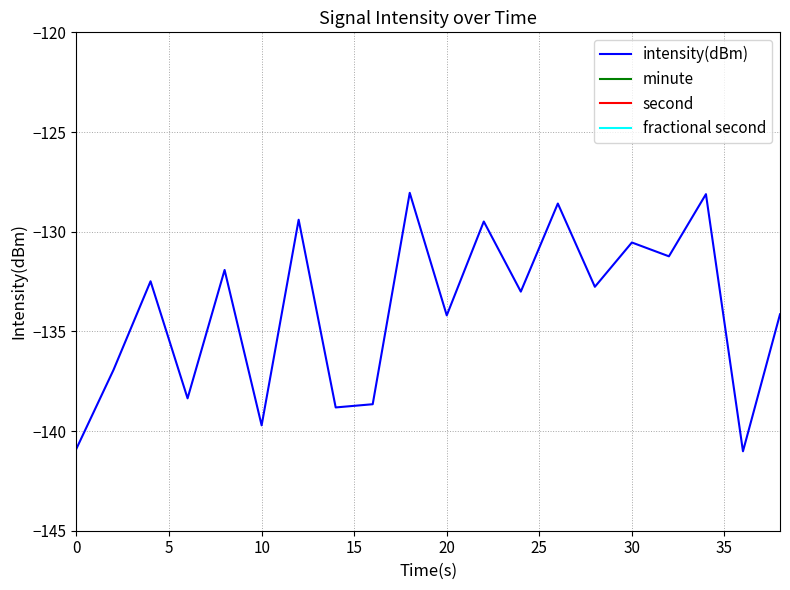

Which series has the largest total across all categories?

second